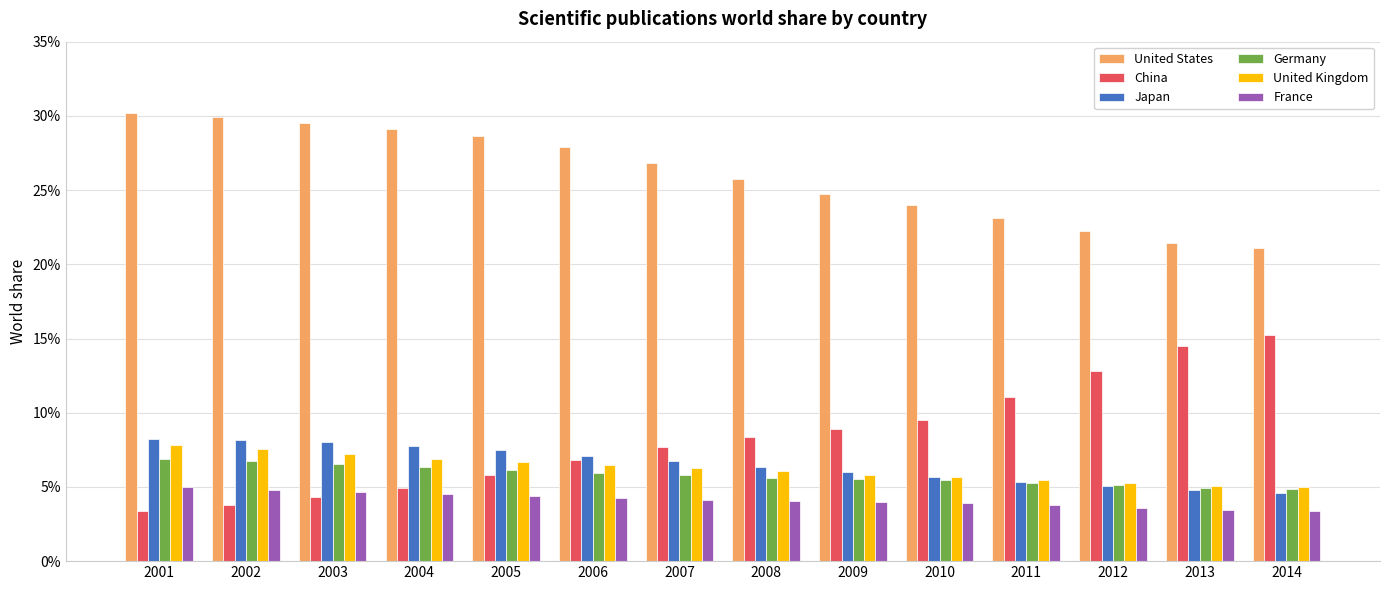

What are all the series names shown in the legend?

United States, China, Japan, Germany, United Kingdom, France